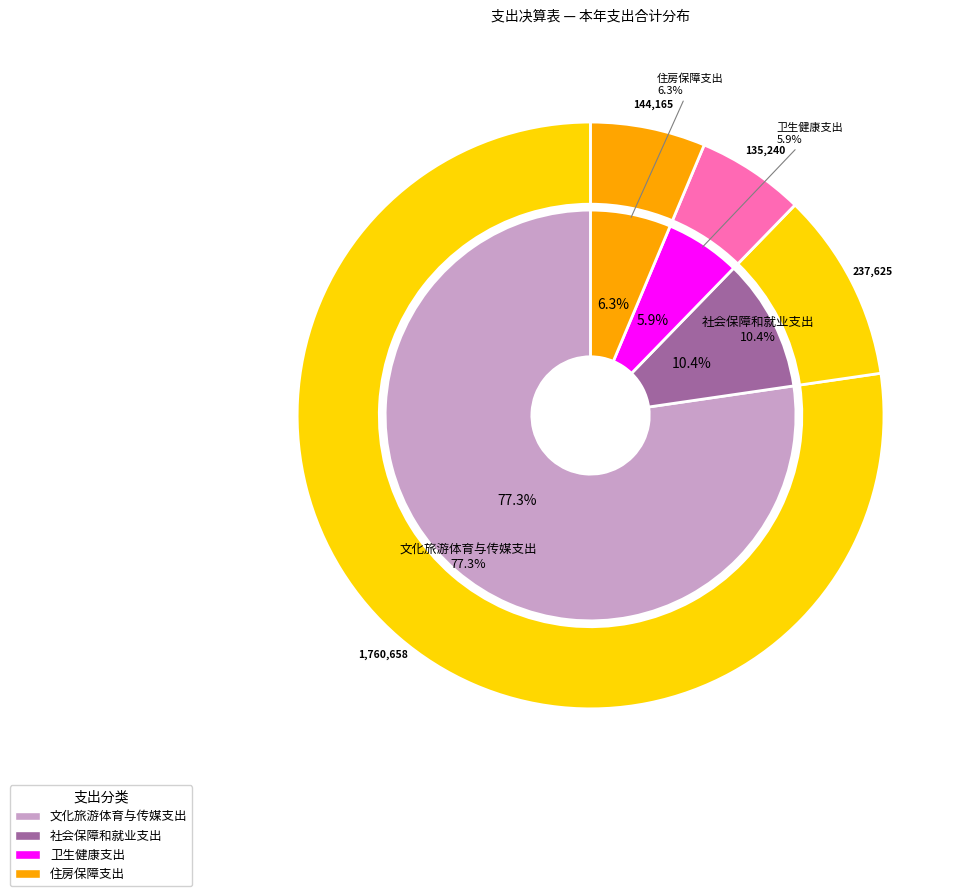

To the nearest percent, what is the difference between the 社会保障和就业支出 and 住房保障支出 slice percentages?

4%